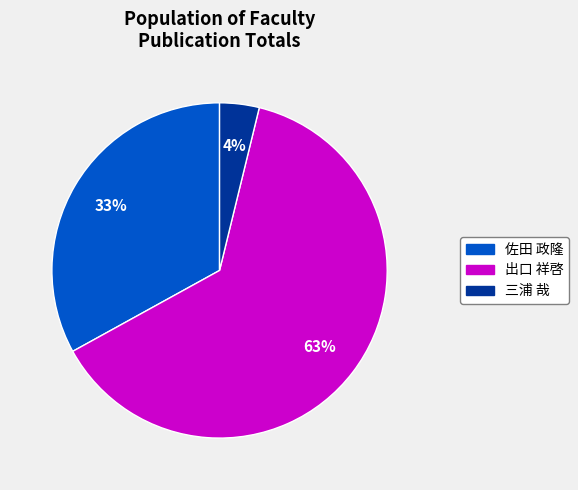

To the nearest percent, what is the average slice percentage?

33%